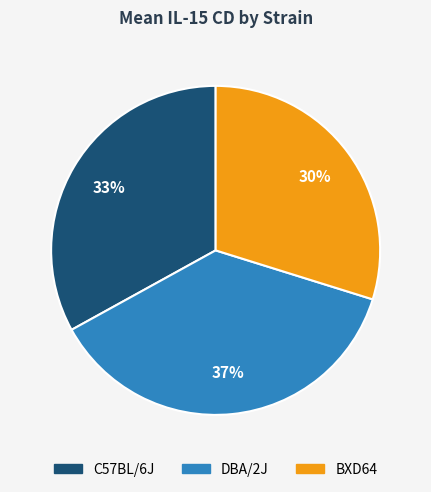

To the nearest percent, what is the difference between the largest and smallest slice percentages?

7%